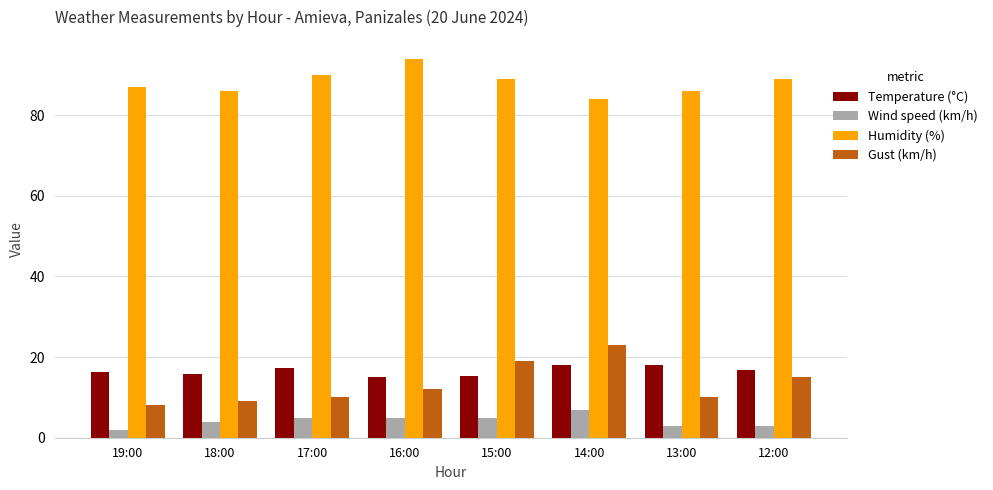

Is it true that Humidity (%) equals 133.2 at 17:00?

False